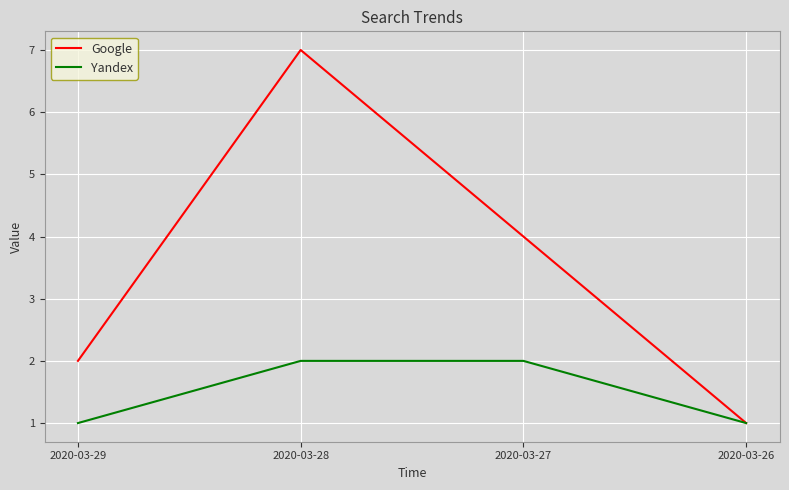

At which category does the chart reach its peak across all series?

2020-03-28